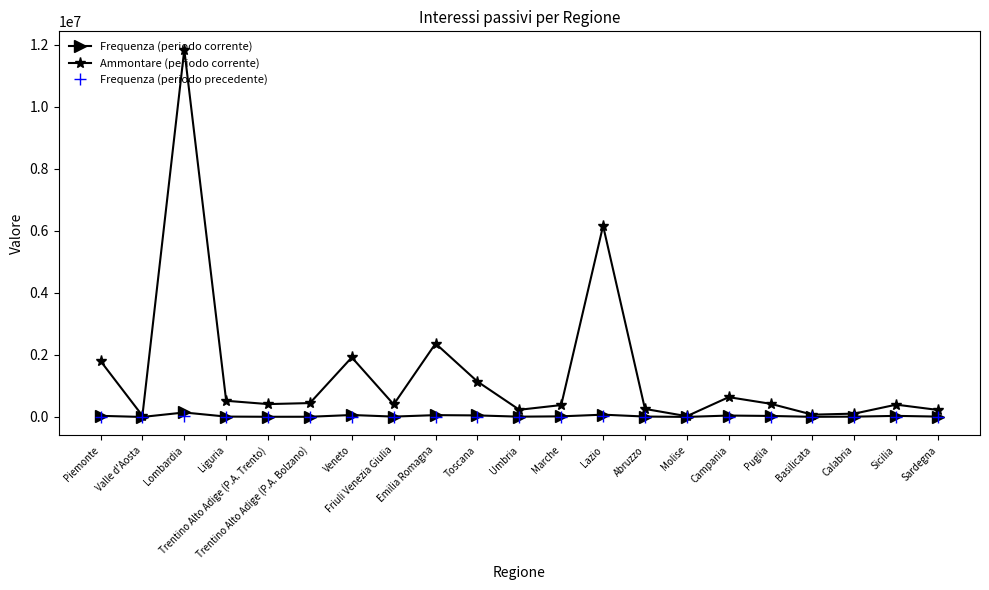

How many lines are shown in the chart?

3